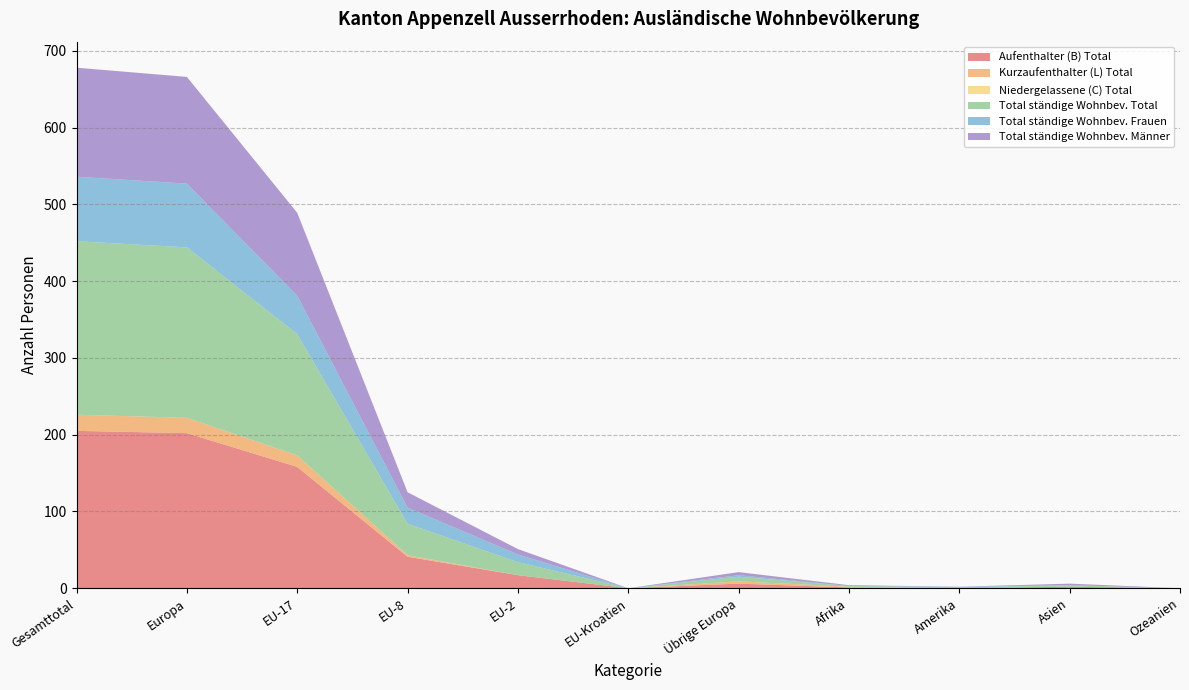

Reading left to right, transcribe all the data shown in this chart.

Aufenthalter (B) Total: Gesamttotal=205	Europa=202	EU-17=158	EU-8=41	EU-2=17	EU-Kroatien=0	Übrige Europa=6	Afrika=1	Amerika=0	Asien=2	Ozeanien=0
Kurzaufenthalter (L) Total: Gesamttotal=21	Europa=20	EU-17=15	EU-8=2	EU-2=0	EU-Kroatien=0	Übrige Europa=3	Afrika=1	Amerika=0	Asien=0	Ozeanien=0
Niedergelassene (C) Total: Gesamttotal=0	Europa=0	EU-17=0	EU-8=0	EU-2=0	EU-Kroatien=0	Übrige Europa=0	Afrika=0	Amerika=0	Asien=0	Ozeanien=0
Total ständige Wohnbev. Total: Gesamttotal=226	Europa=222	EU-17=158	EU-8=41	EU-2=17	EU-Kroatien=0	Übrige Europa=6	Afrika=1	Amerika=1	Asien=2	Ozeanien=0
Total ständige Wohnbev. Frauen: Gesamttotal=84	Europa=83	EU-17=50	EU-8=21	EU-2=10	EU-Kroatien=0	Übrige Europa=2	Afrika=0	Amerika=1	Asien=0	Ozeanien=0
Total ständige Wohnbev. Männer: Gesamttotal=142	Europa=139	EU-17=108	EU-8=20	EU-2=7	EU-Kroatien=0	Übrige Europa=4	Afrika=1	Amerika=0	Asien=2	Ozeanien=0